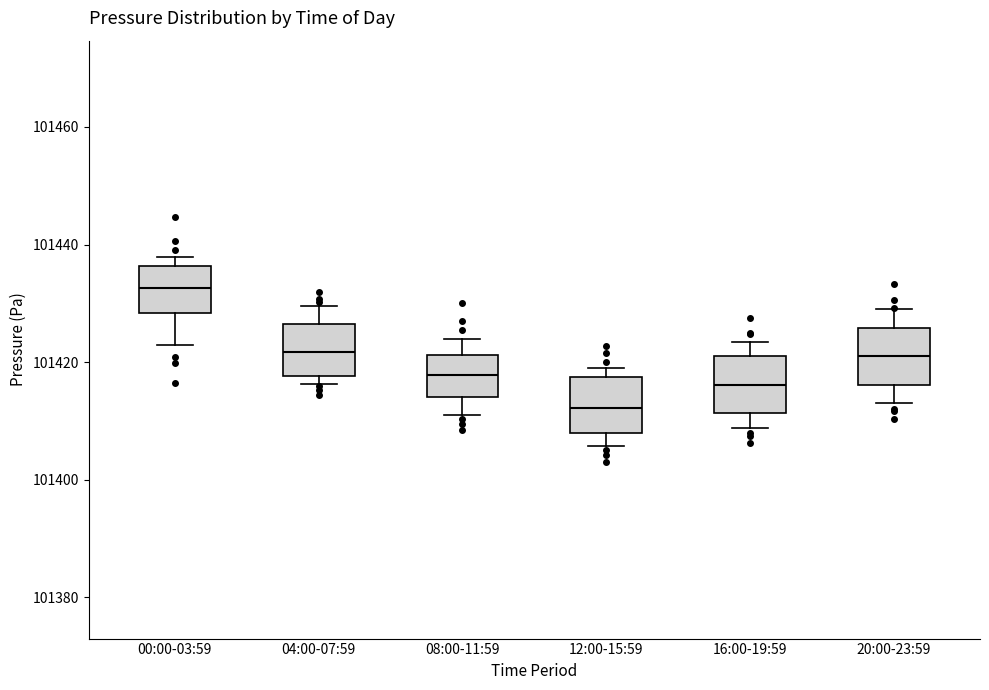

Which box has the lowest median line?

12:00-15:59